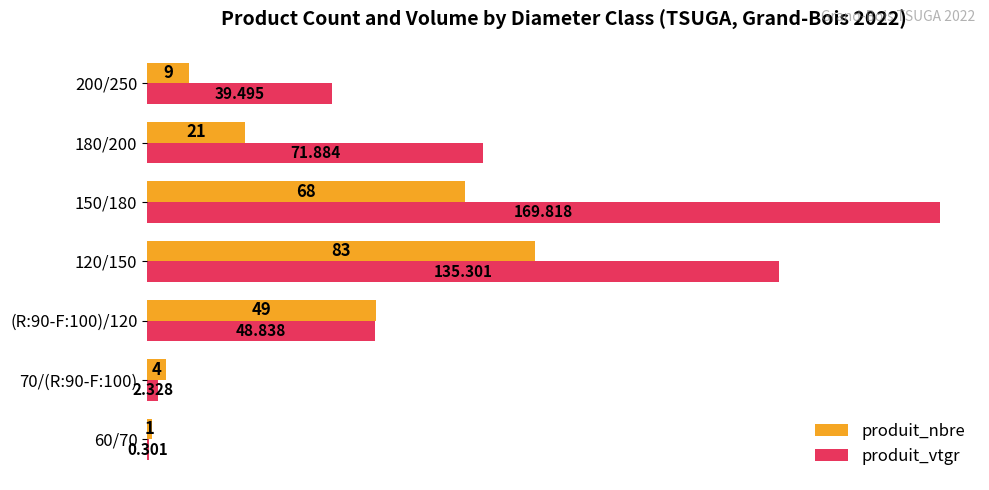

What is the maximum value for produit_nbre?

83.0